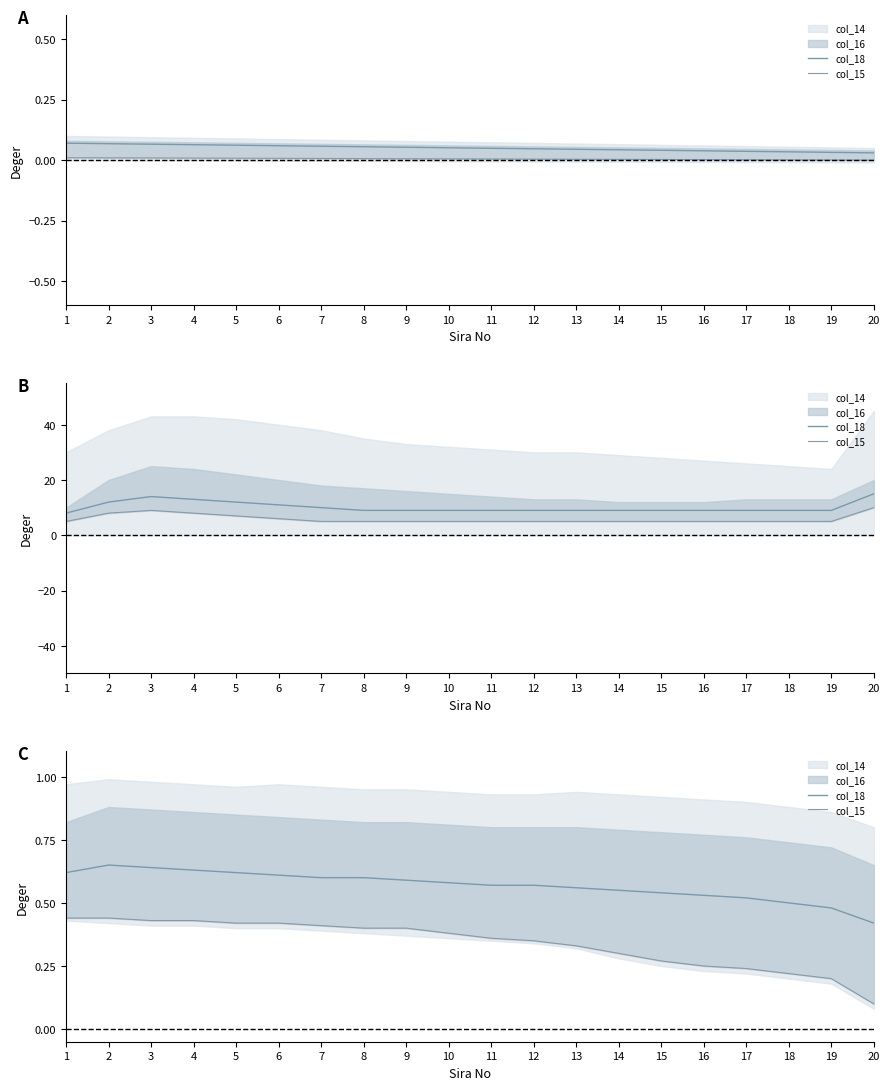

At 16, list the series in order from smallest to largest.

col_15, col_18